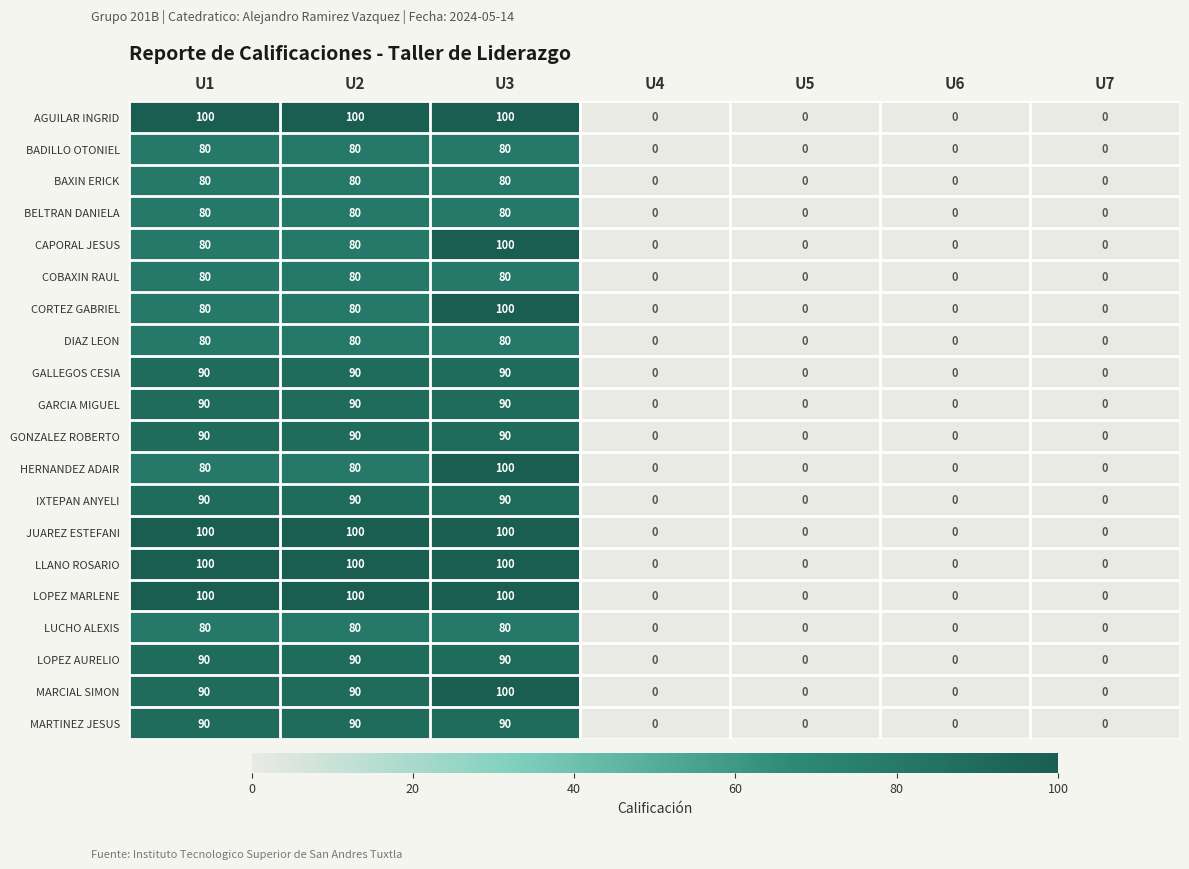

What is the difference between the maximum and minimum values in the AGUILAR INGRID series?

100